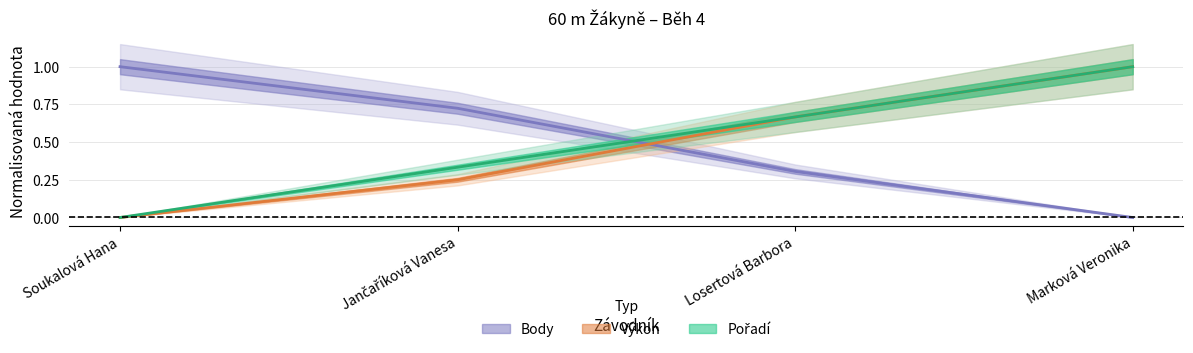

Read the Pořadí value at Losertová Barbora.

0.7